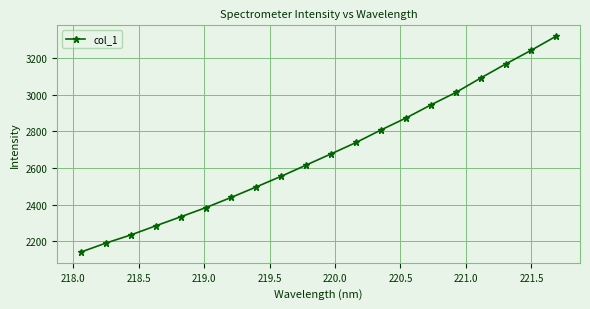

What is the difference between the maximum and minimum values?

1179.0